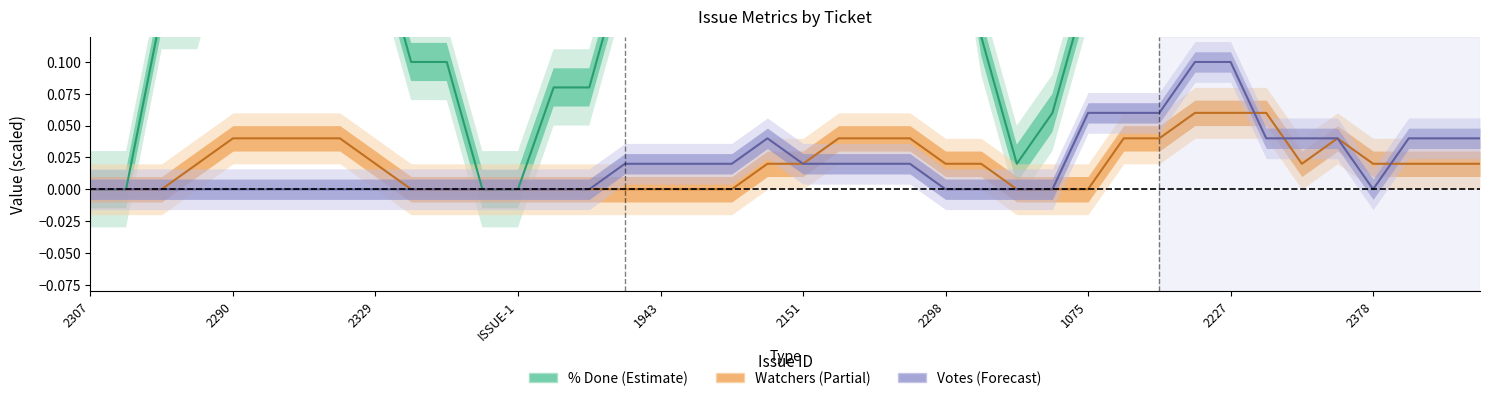

Reading right to left, transcribe all the data shown in this chart.

% Done (scaled): 0.5	0.7	0.8	0.7	0.7	0.6	0.5	0.5	0.5	0.4	0.3	0.2	0.1	0.0	0.1	0.3	0.3	0.4	0.3	0.3	0.3	0.3	0.3	0.3	0.2	0.1	0.1	0.0	0.0	0.1	0.1	0.2	0.2	0.3	0.2	0.2	0.1	0.1	0.0	0.0
Watchers (scaled): 0.0	0.0	0.0	0.0	0.0	0.0	0.1	0.1	0.1	0.0	0.0	0.0	0.0	0.0	0.0	0.0	0.0	0.0	0.0	0.0	0.0	0.0	0.0	0.0	0.0	0.0	0.0	0.0	0.0	0.0	0.0	0.0	0.0	0.0	0.0	0.0	0.0	0.0	0.0	0.0
Votes (scaled): 0.0	0.0	0.0	0.0	0.0	0.0	0.0	0.1	0.1	0.1	0.1	0.1	0.0	0.0	0.0	0.0	0.0	0.0	0.0	0.0	0.0	0.0	0.0	0.0	0.0	0.0	0.0	0.0	0.0	0.0	0.0	0.0	0.0	0.0	0.0	0.0	0.0	0.0	0.0	0.0